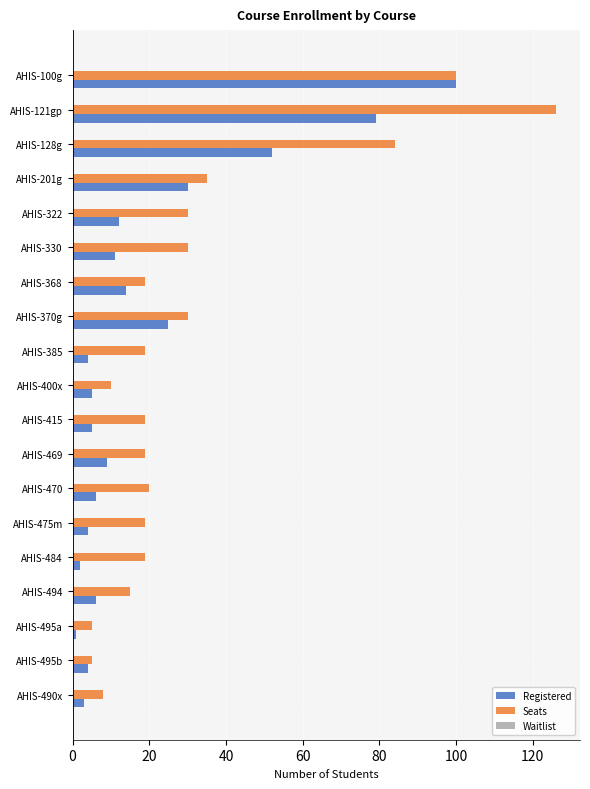

The value of Registered at AHIS-415 is 5. True or false?

True